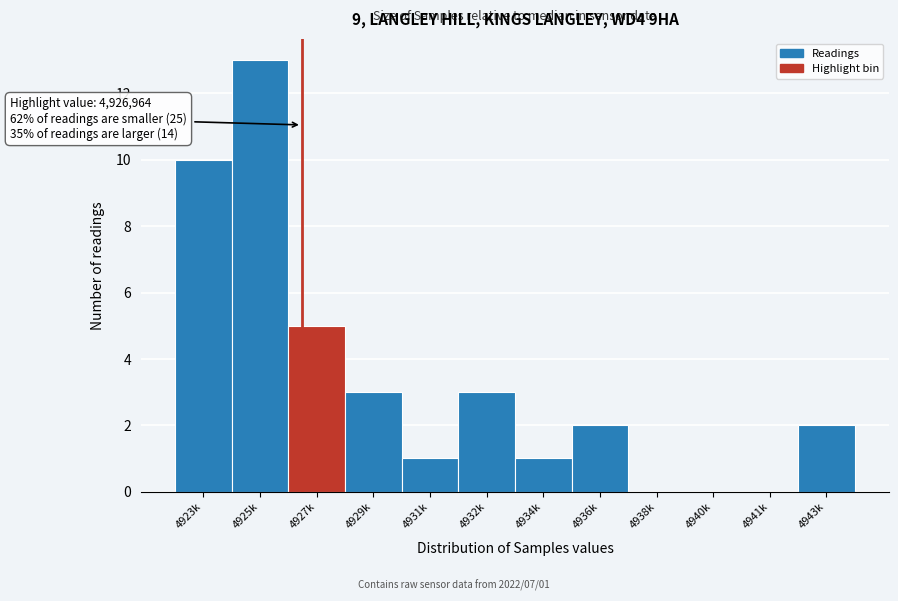

Approximately how many times larger is the value at 4927k compared to 4934k?

5.0